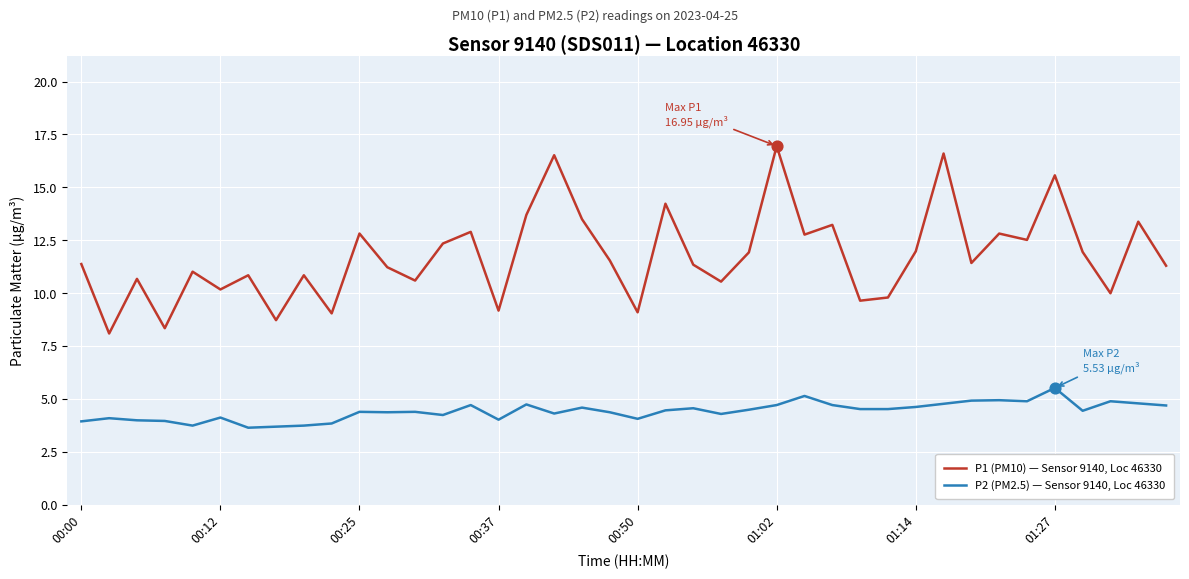

Which series has the widest spread of values?

P1 (PM10) — Sensor 9140, Loc 46330